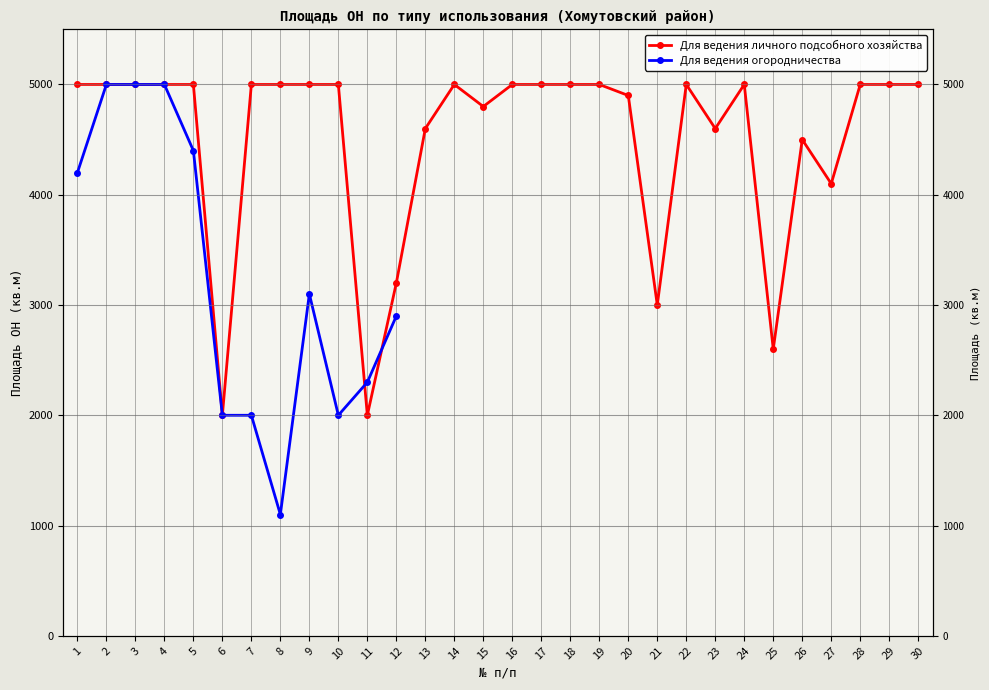

What is the minimum value shown in the chart?

2000